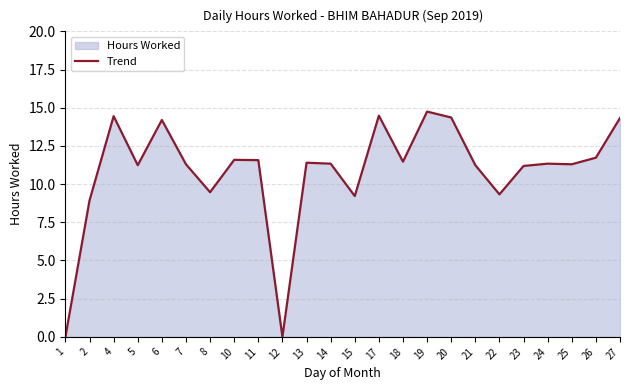

What is the value of the 17th point from the left?

14.4